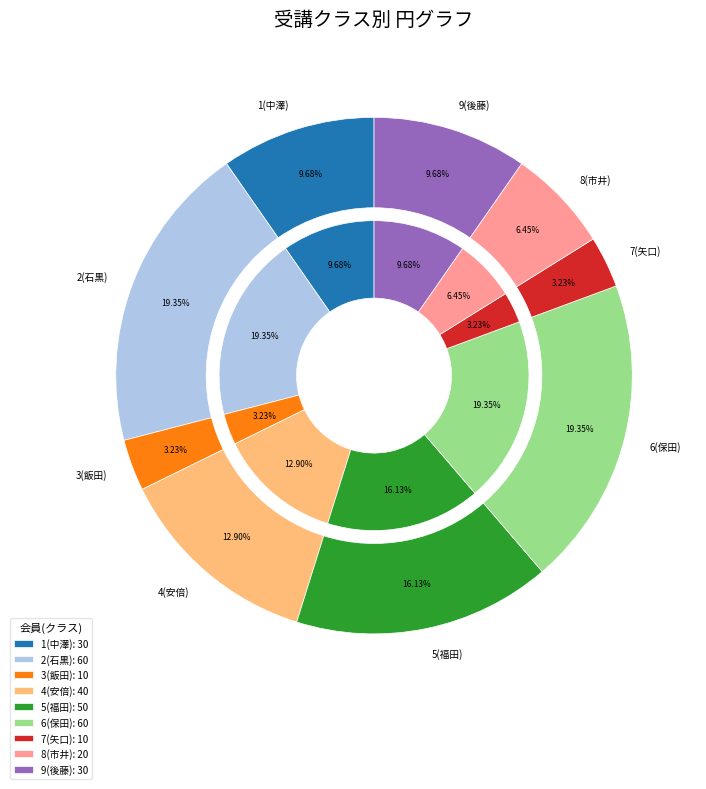

Which category has the biggest portion of the pie?

2(石黒)